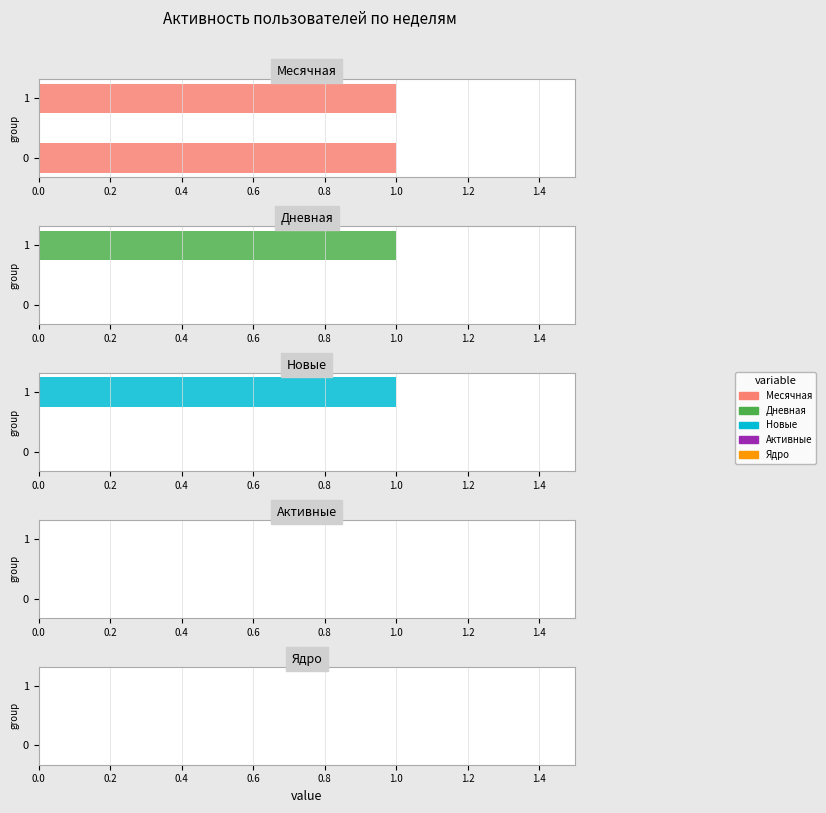

What is the sum of all Новые values?

1.0